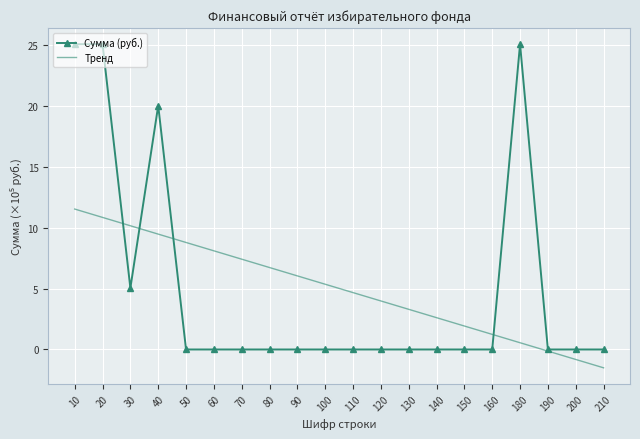

List the labels in order of Тренд value, smallest first.

210, 200, 190, 180, 160, 150, 140, 130, 120, 110, 100, 90, 80, 70, 60, 50, 40, 30, 20, 10